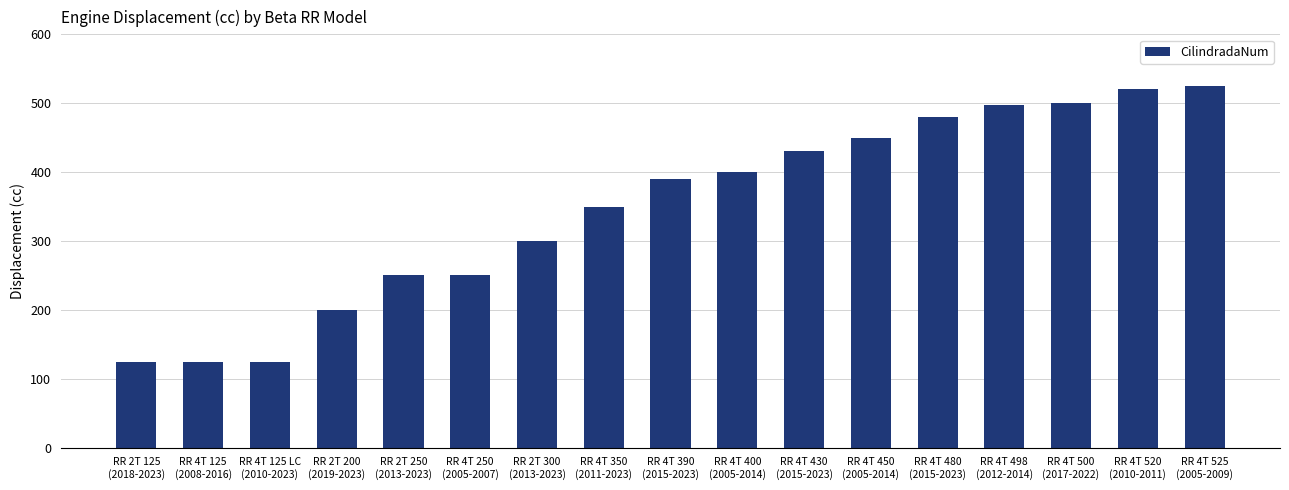

What is the sum of all values?

5918